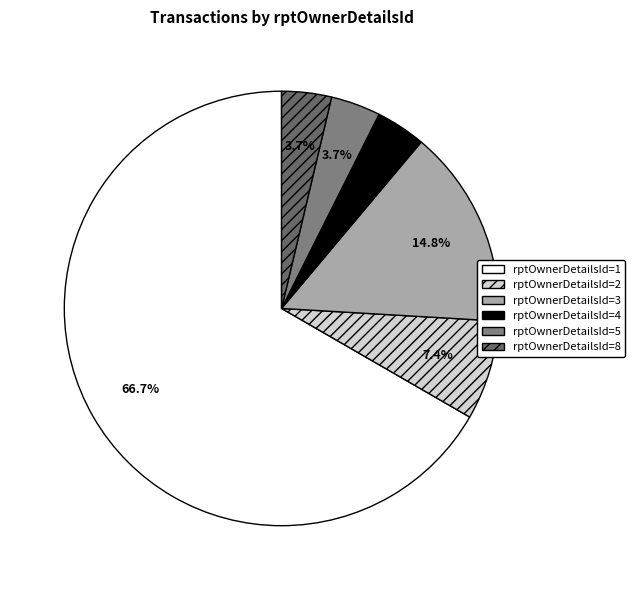

To the nearest percent, what is the difference between the largest and smallest slice percentages?

63%